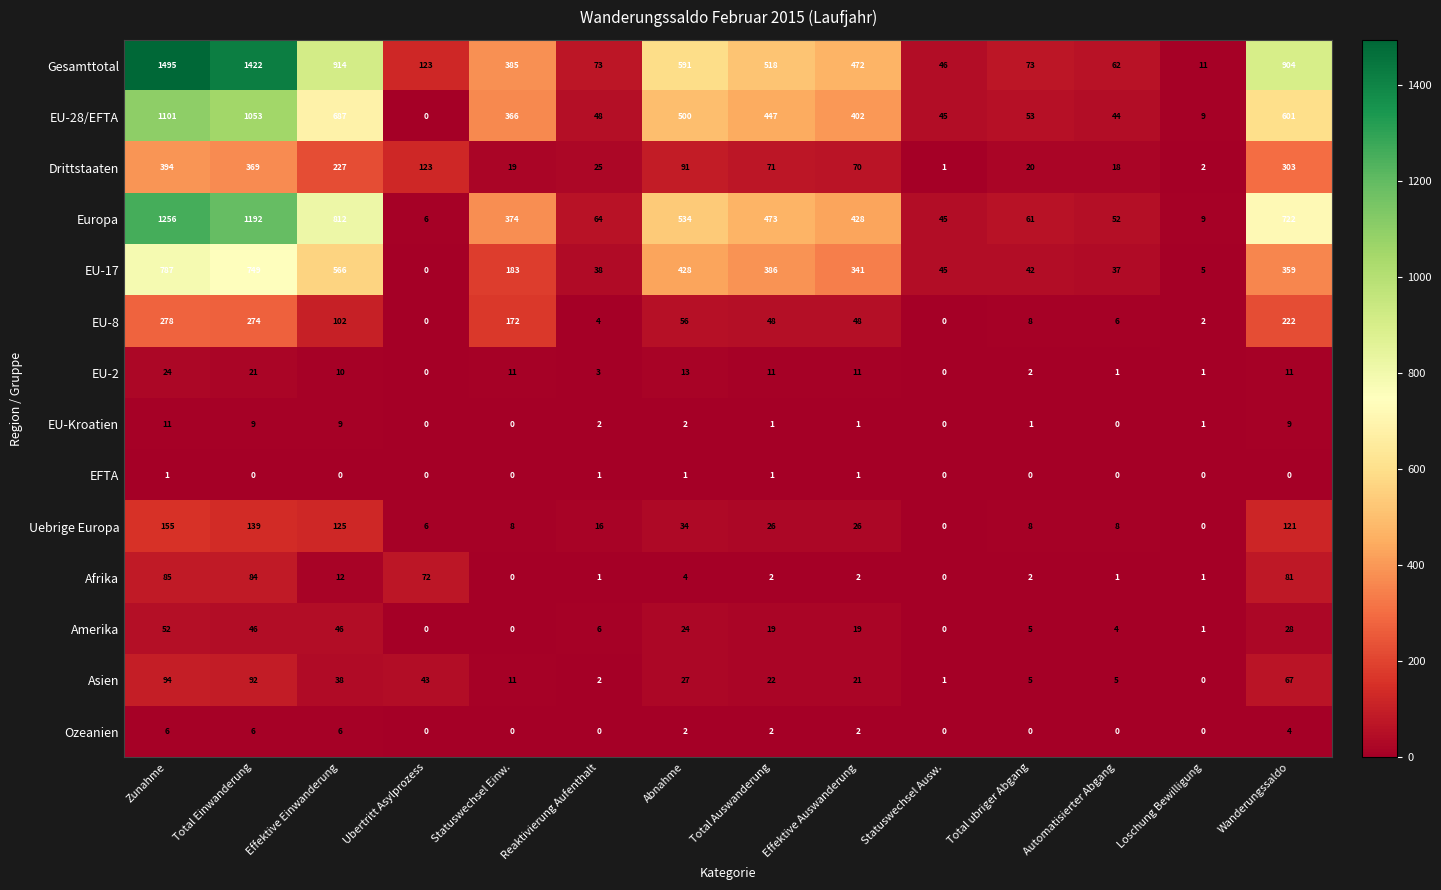

Which series changed the most between Abnahme and Automatisierter Abgang?

Gesamttotal